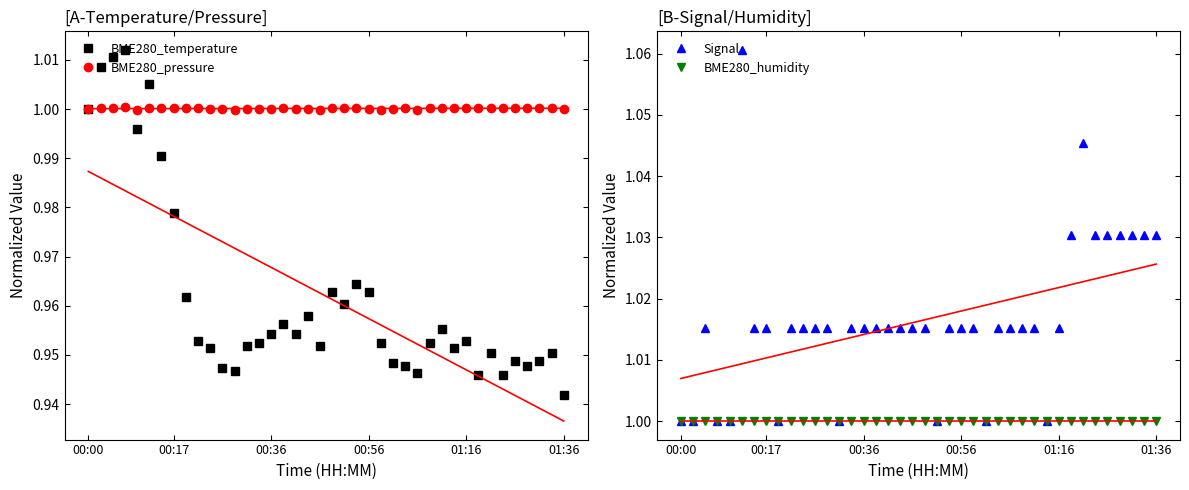

True or false: BME280_pressure has a value of 0.3 at 00:17.

False